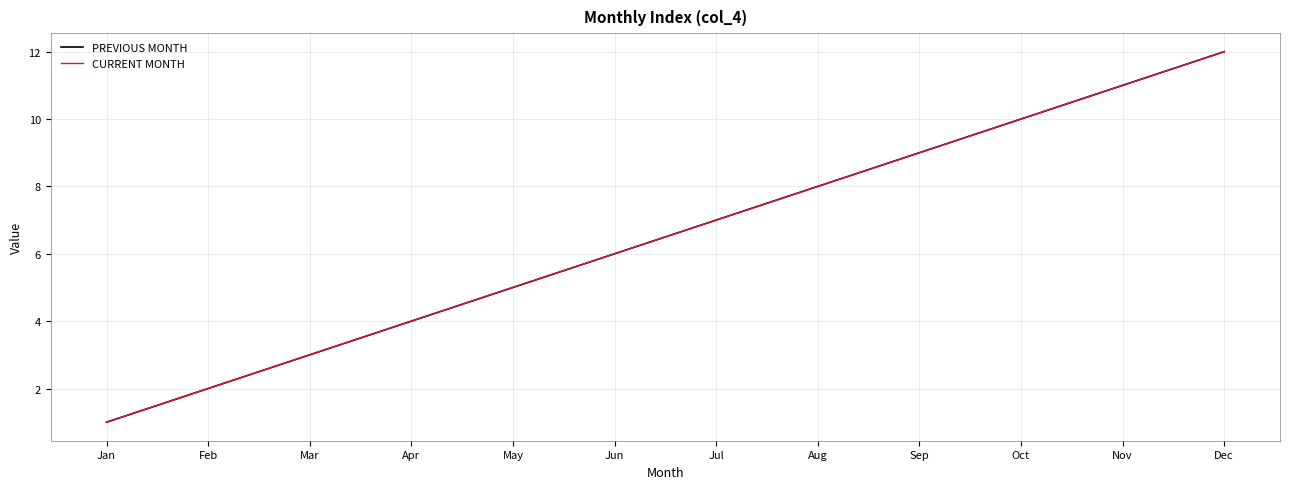

True or false: PREVIOUS MONTH has a value of 13 at Aug.

False